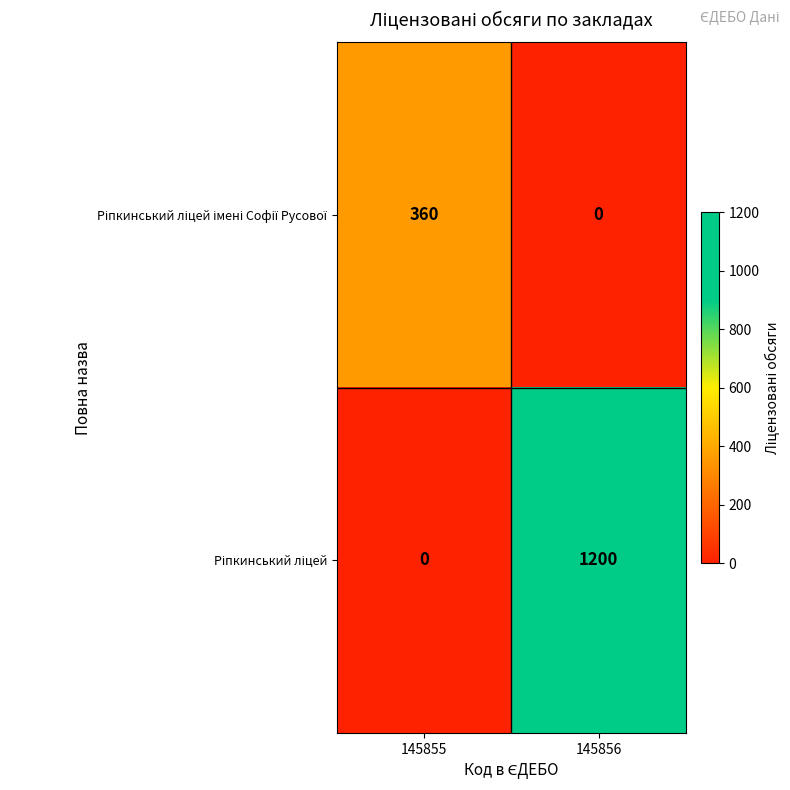

What is the spread (max minus min) of values at 145855?

360